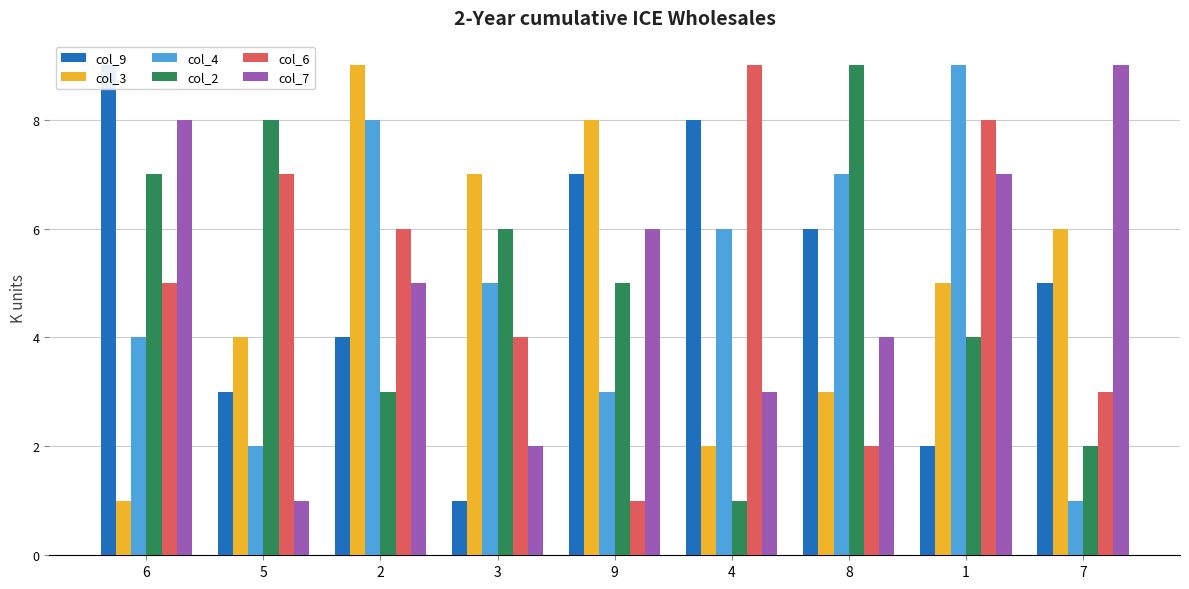

List the labels in order of col_7 value, smallest first.

5, 3, 4, 8, 2, 9, 1, 6, 7